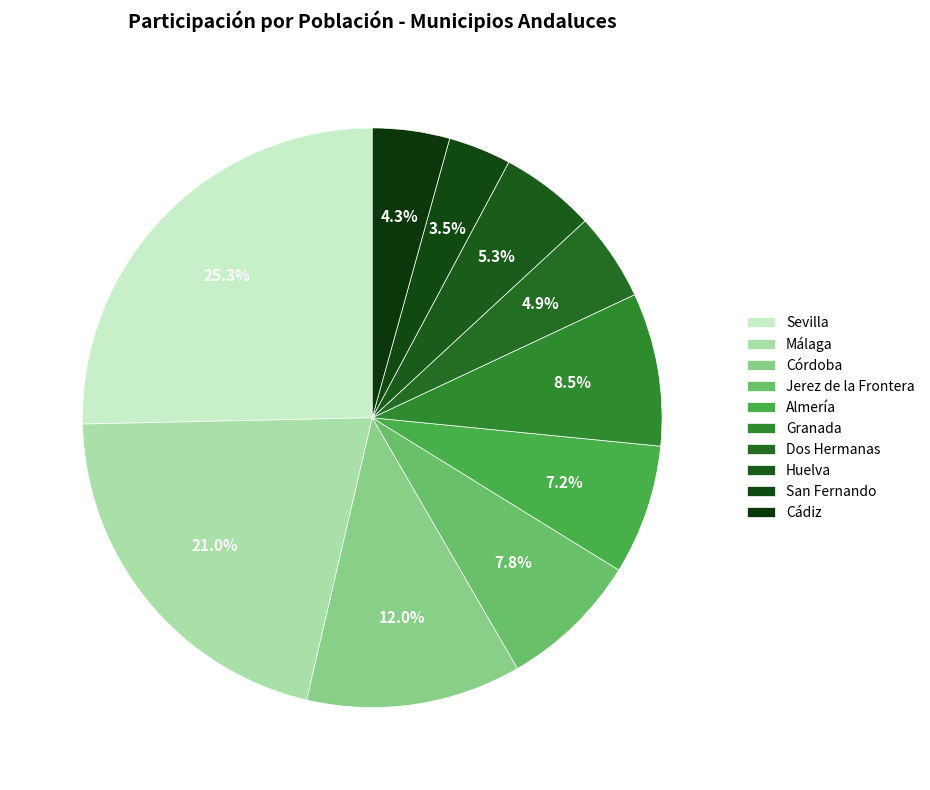

Is the sum of Córdoba and Huelva greater than half?

No